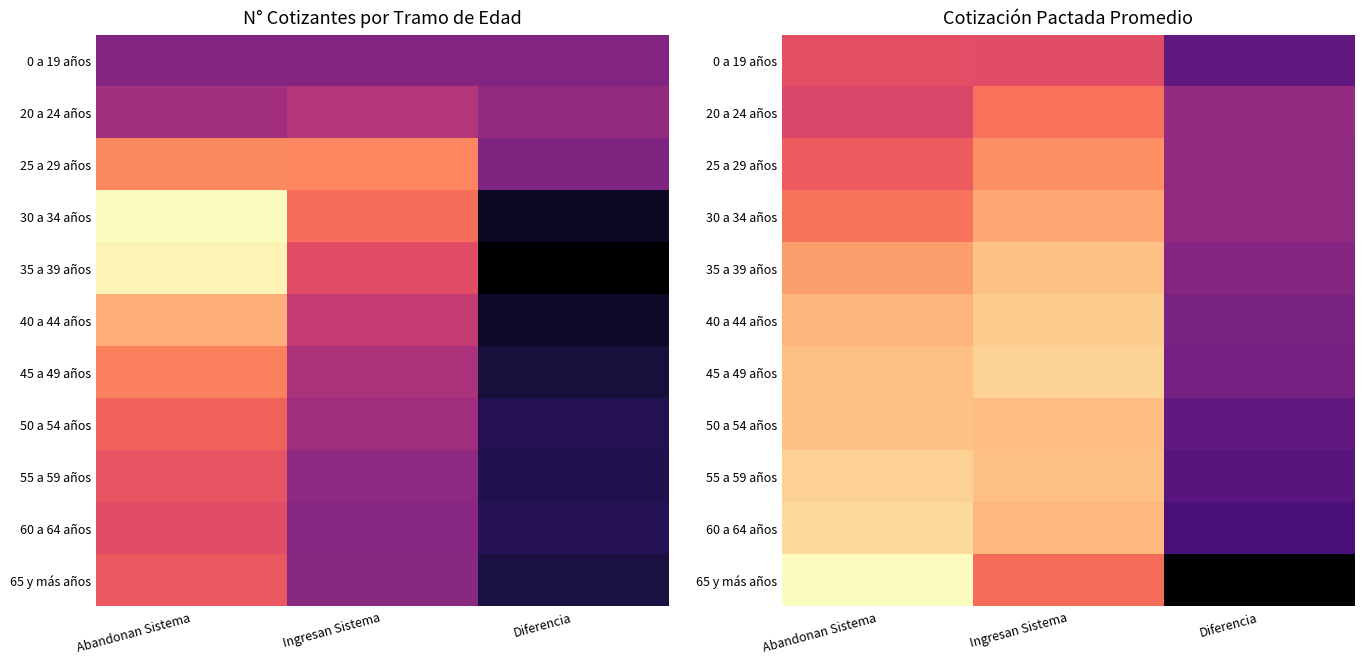

What is the sum of the 25 a 29 años values at Abandonan Sistema and Ingresan Sistema?

1.4